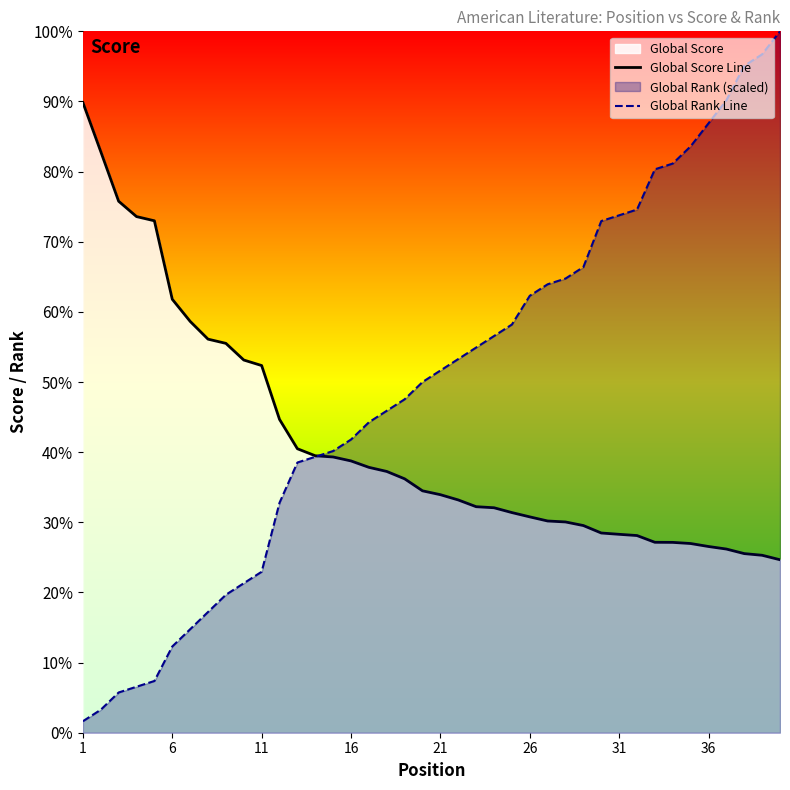

Does the chart display data point markers on the line(s)?

No